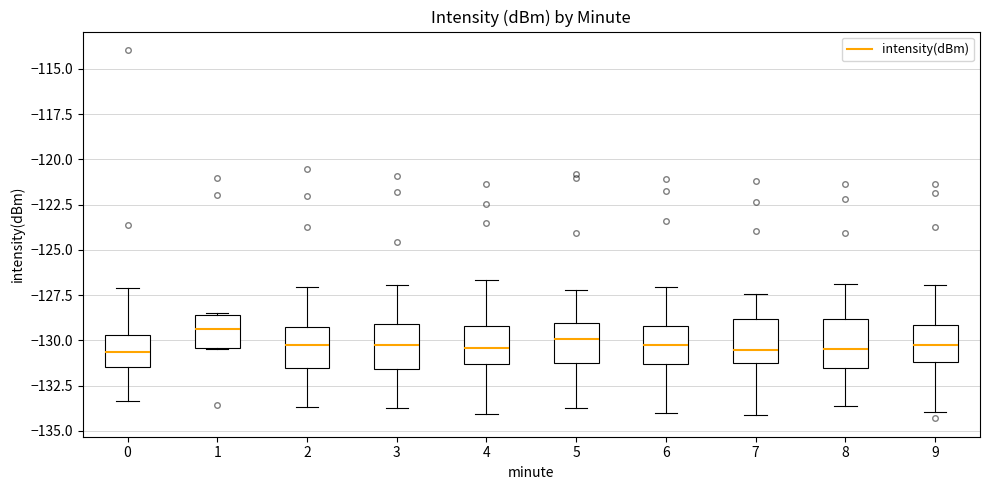

Where does the median line of the box at x = 5 sit on the y-axis? The values are not printed on the chart, so give them approximately, as read against the axis.

-130.0